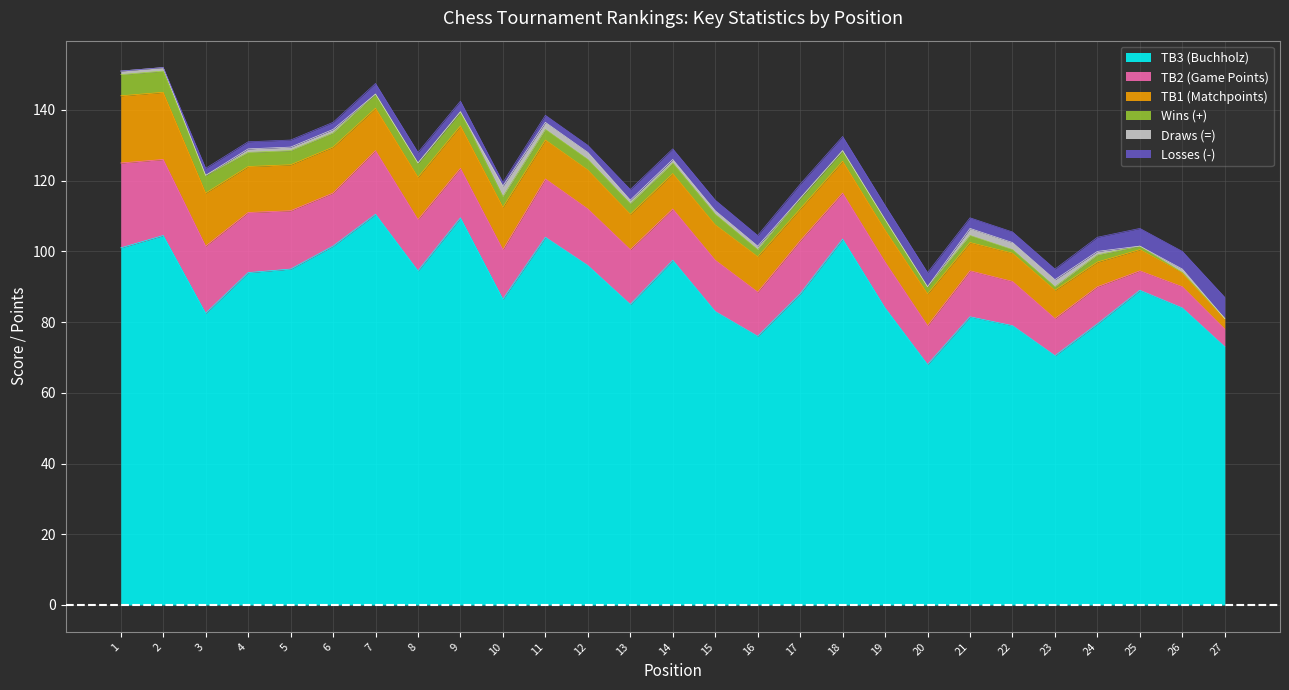

The Wins (+) series shows 2.1 at 13. True or false?

False